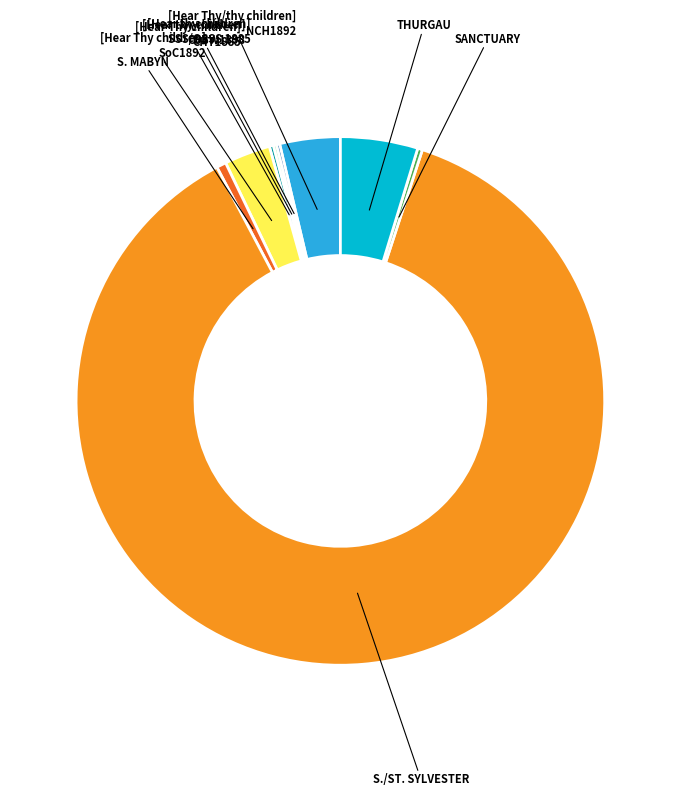

What is the largest slice in the pie chart?

S./ST. SYLVESTER